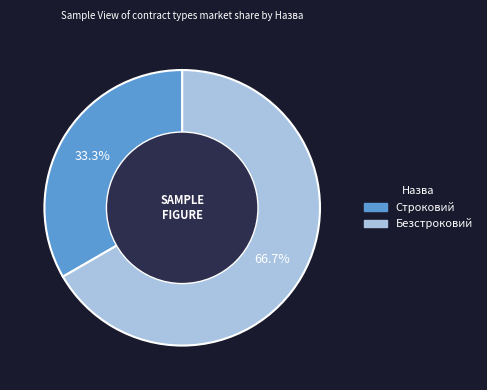

To the nearest percent, what is the combined percentage of Безстроковий and Строковий?

100%